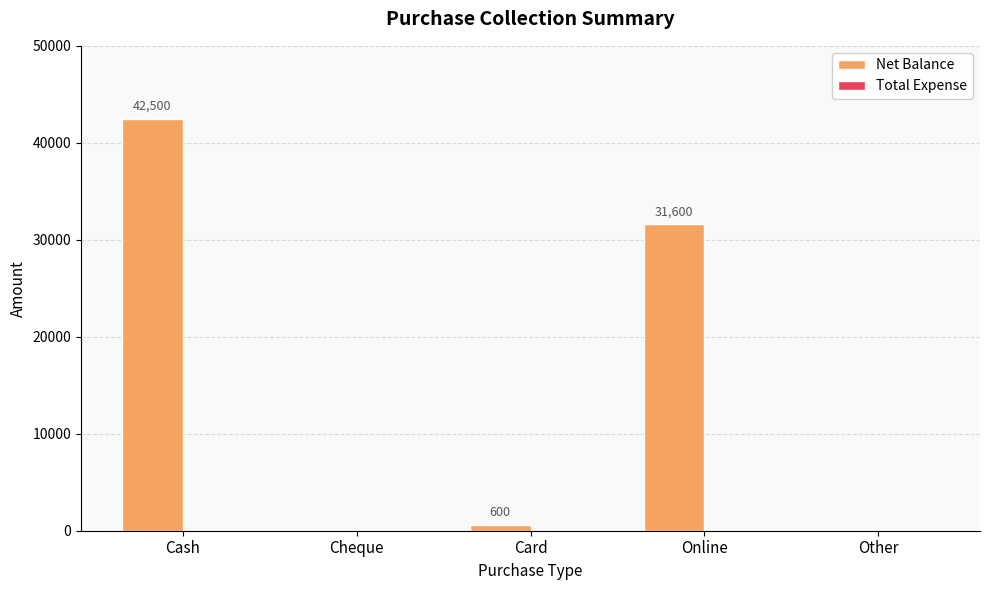

True or false: the data shows 29059 at Cash.

False